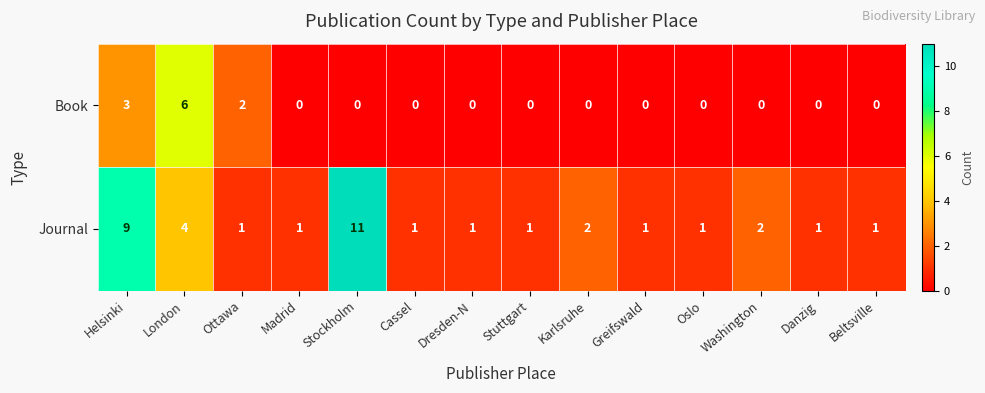

Rank the series at London from highest to lowest value.

Book, Journal